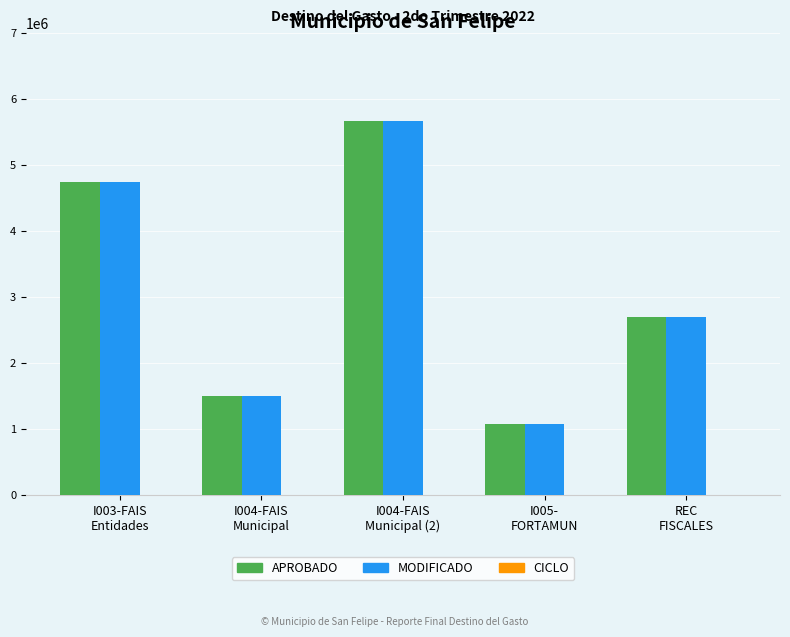

What is the highest value of the MODIFICADO series?

5669771.5